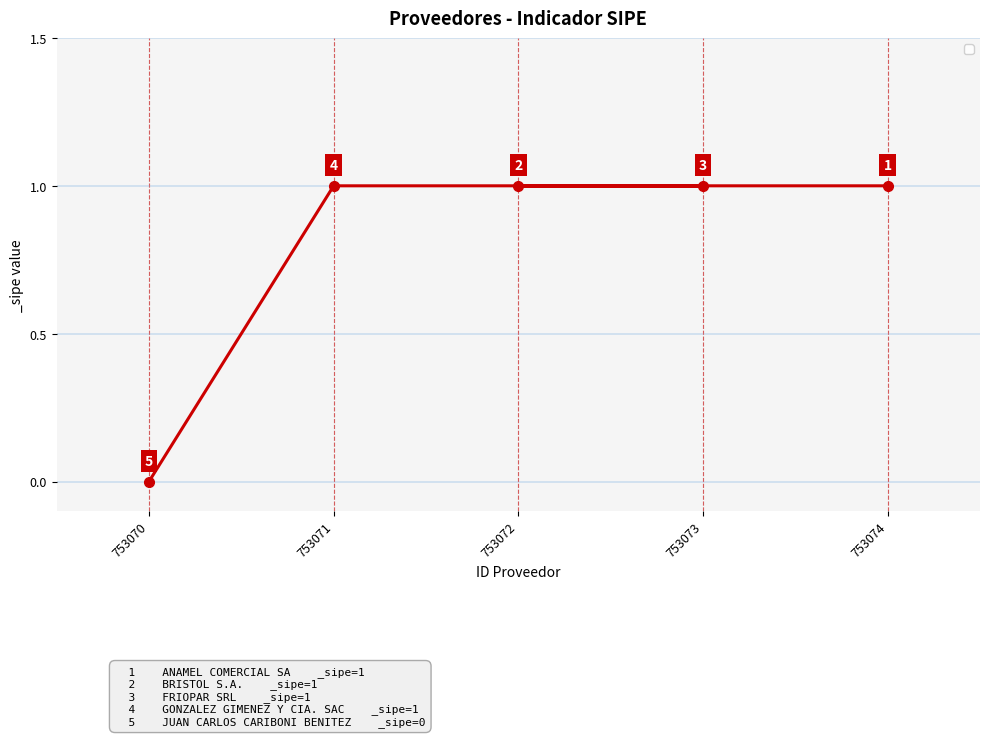

Between 753070 and 753071, which is larger?

753071